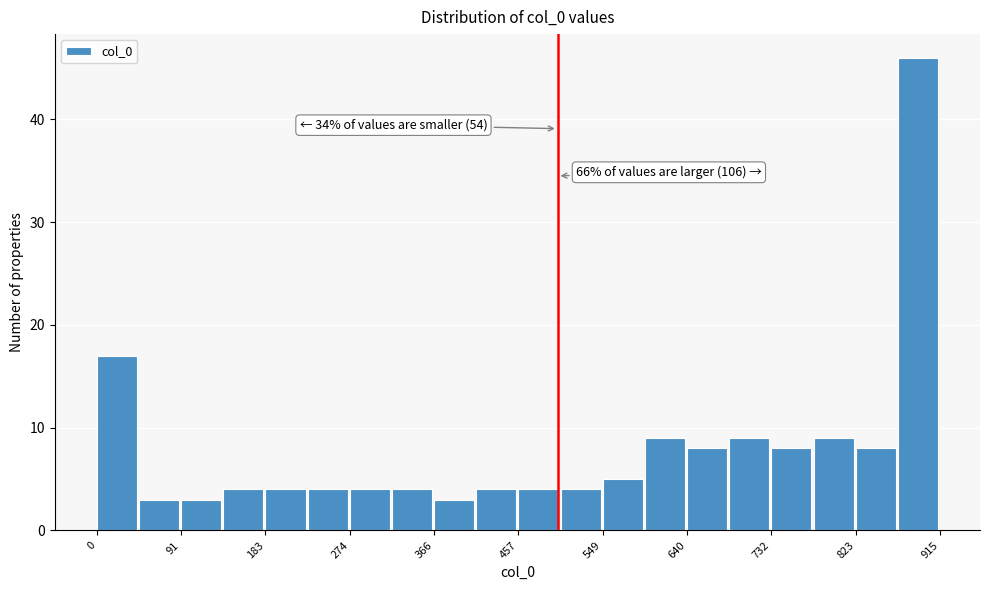

Which range on the x-axis has the tallest bar?

870 to 920